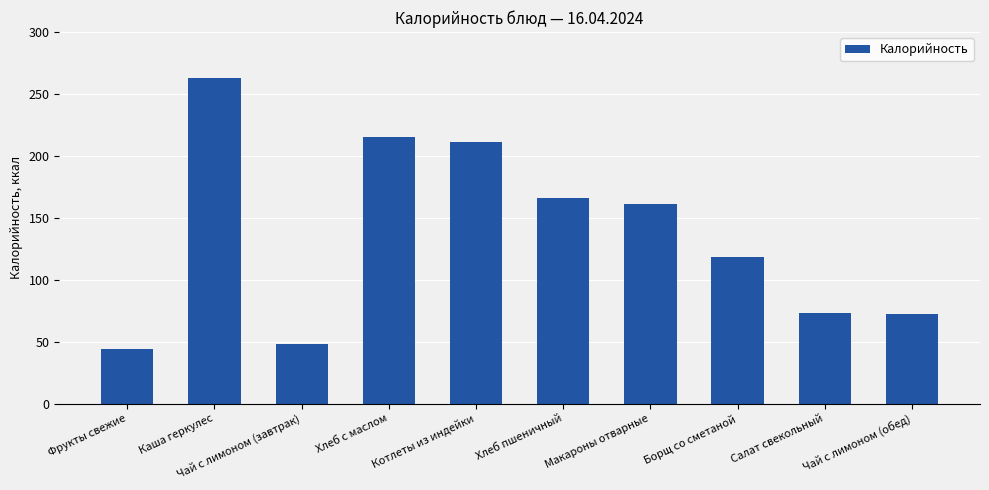

Count the number of data series in this chart.

1